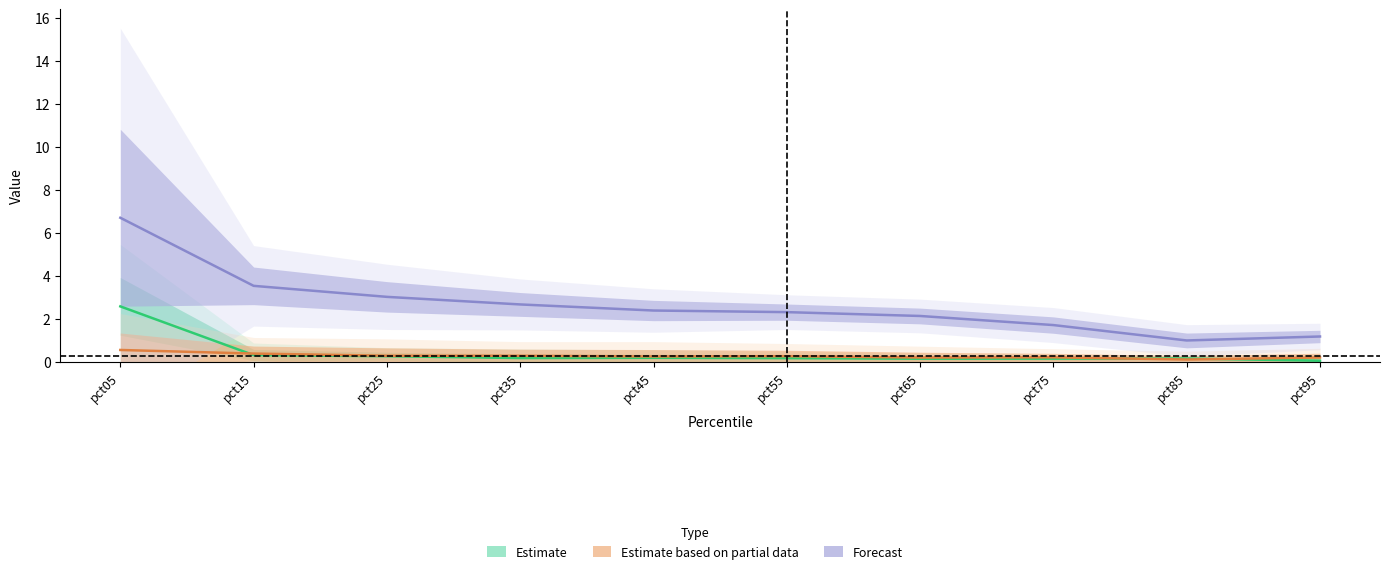

At which category does Estimate based on partial data reach its first local peak?

pct55